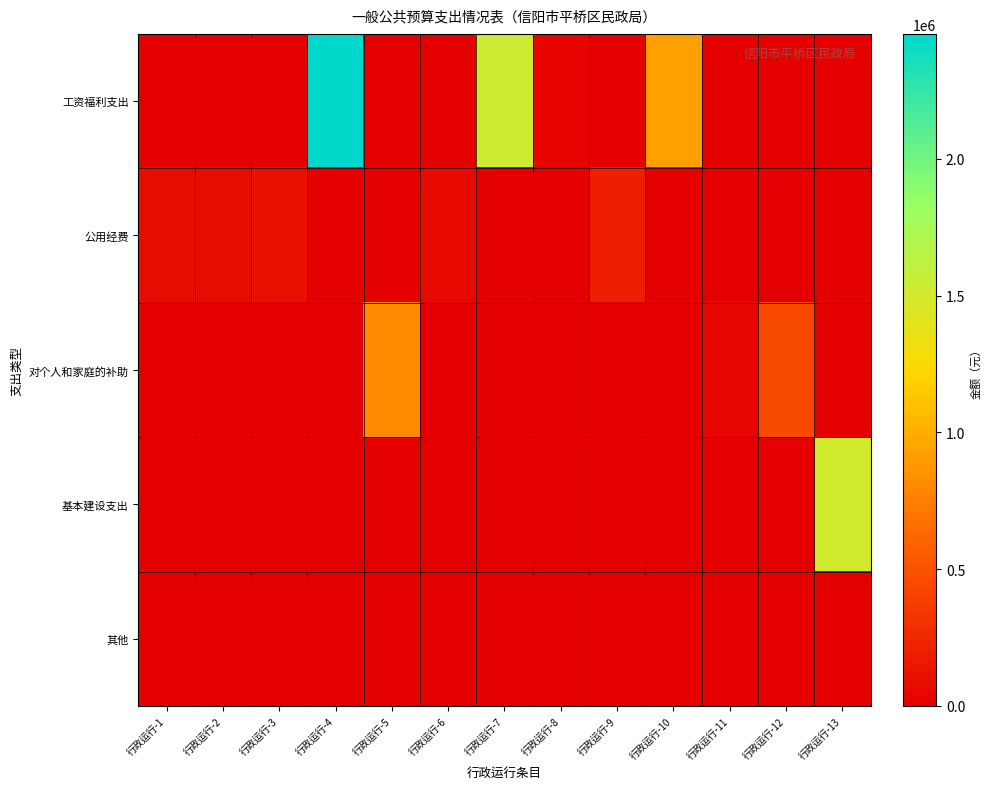

Rank the series by their maximum value, from lowest to highest.

其他, 公用经费, 对个人和家庭的补助, 基本建设支出, 工资福利支出